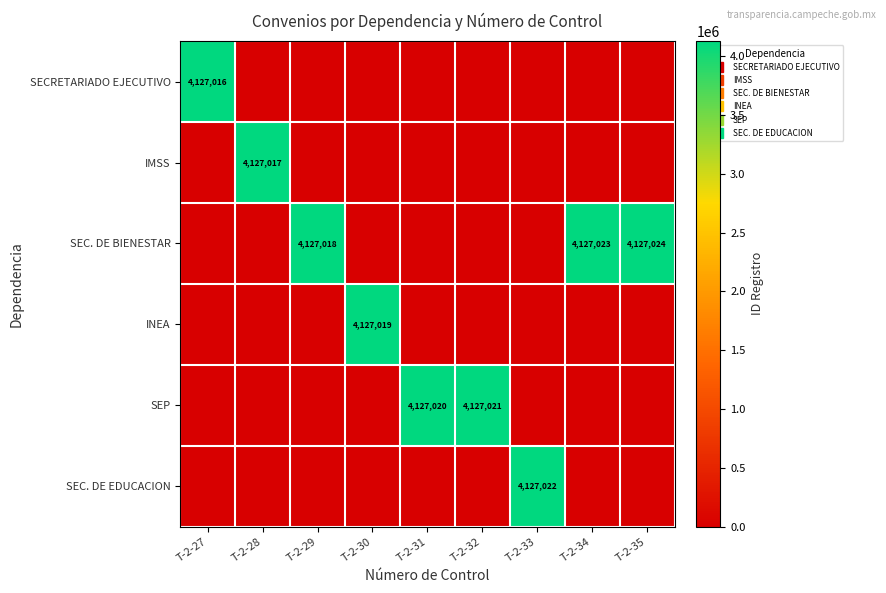

What is the sum of all SEC. DE BIENESTAR values?

12381065